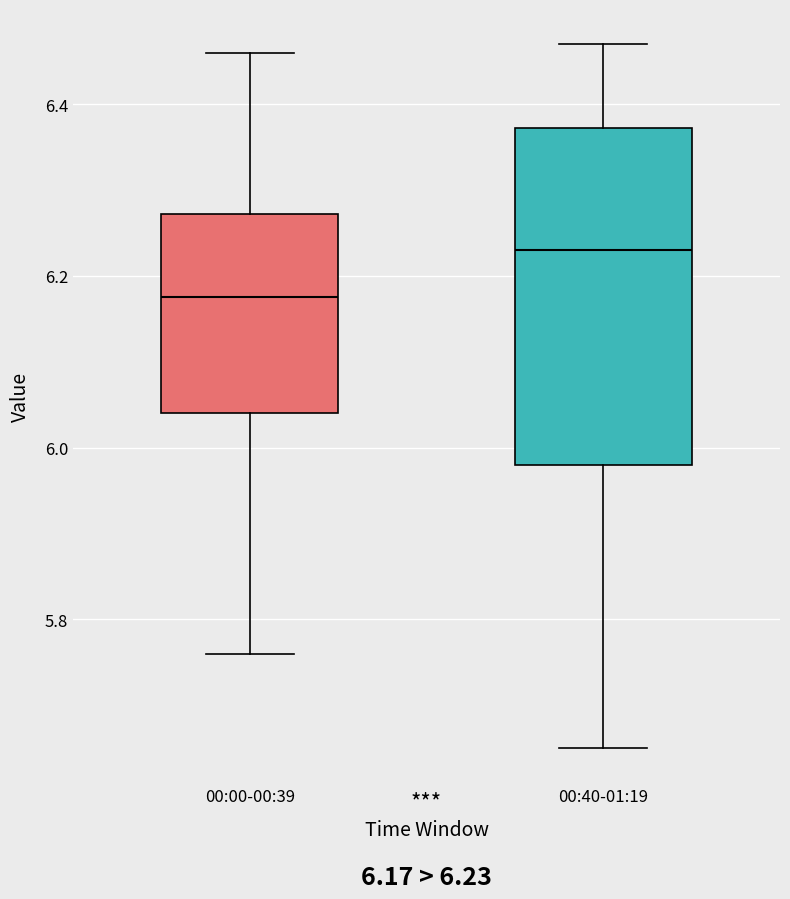

Comparing the boxes themselves (not the whiskers), which one is the tallest?

00:40-01:19